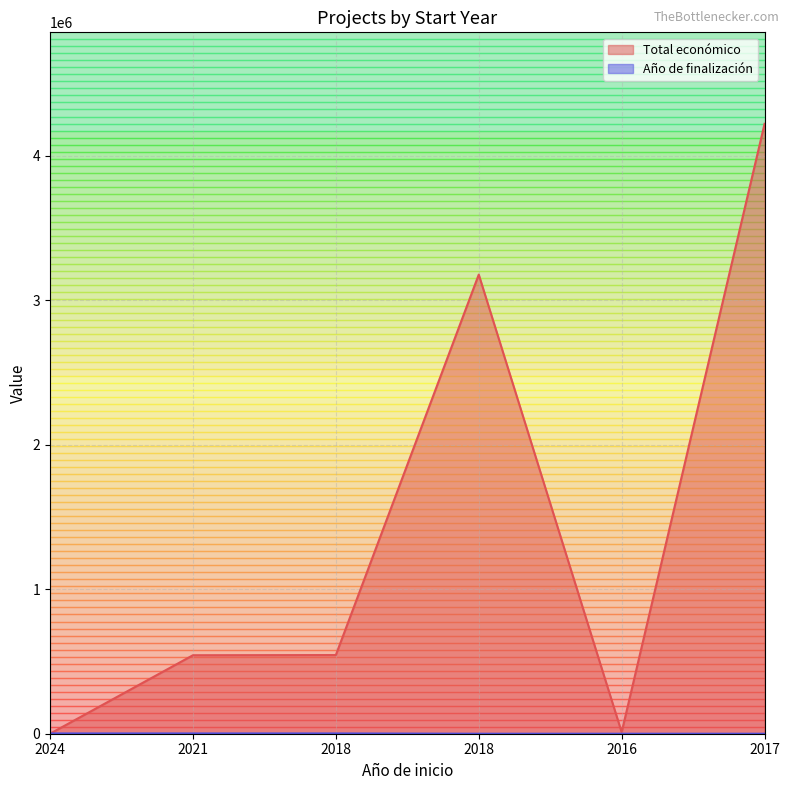

What is the difference between the maximum and minimum values in the Año de finalización series?

2027